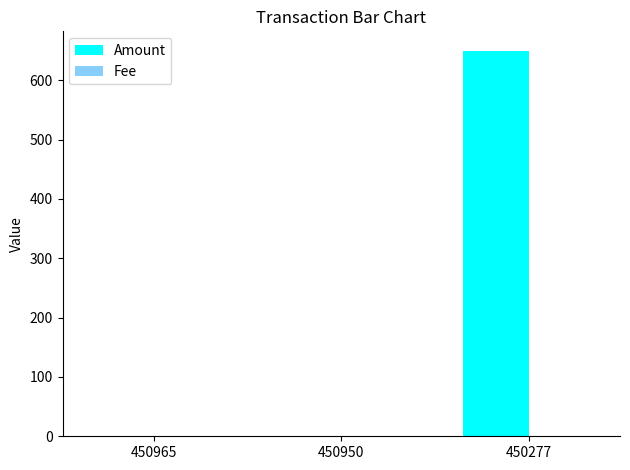

What is the sum of all Amount values?

650